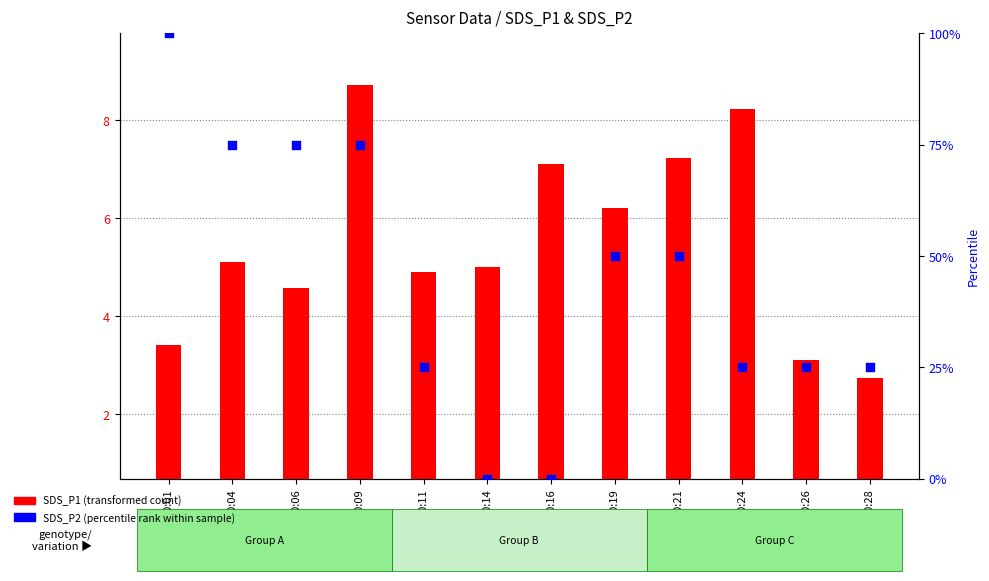

Is the value of SDS_P2 (percentile rank) at 00:14 greater than the value of SDS_P1 (transformed count) at 00:11?

No